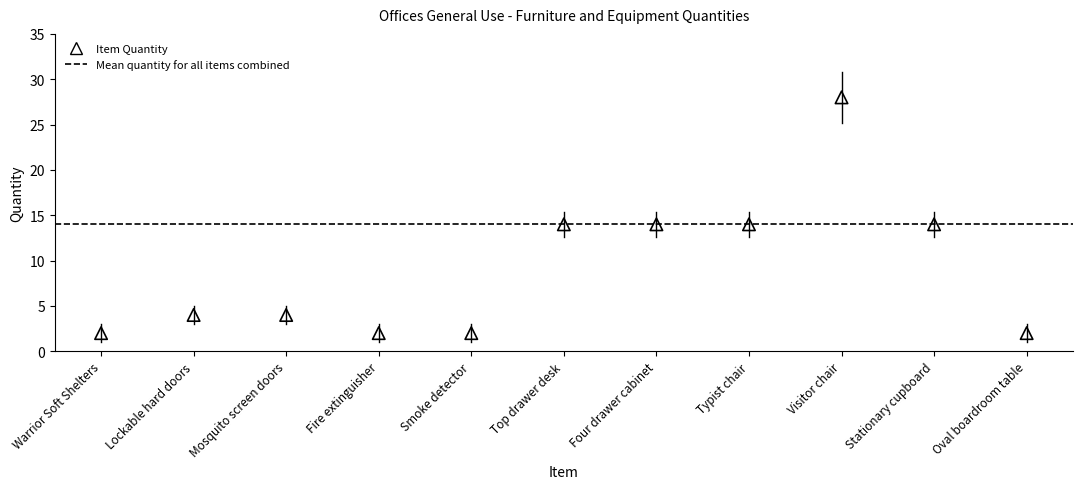

What is the range of Y values (max minus min)?

26